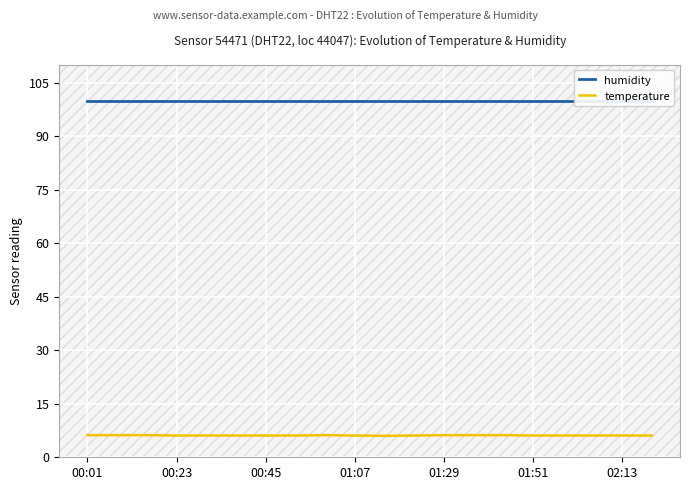

What is the minimum value for temperature?

6.0